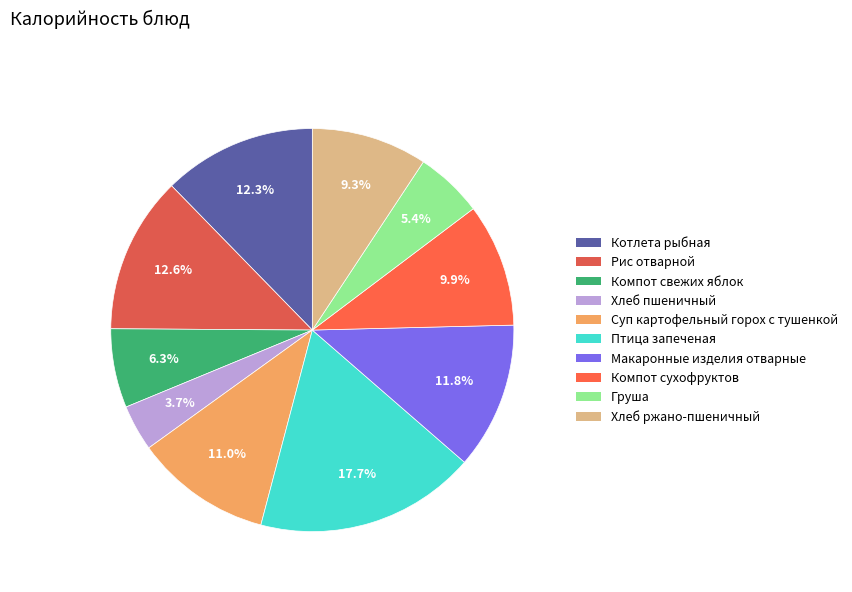

True or false: Компот свежих яблок accounts for 6% of the total.

True